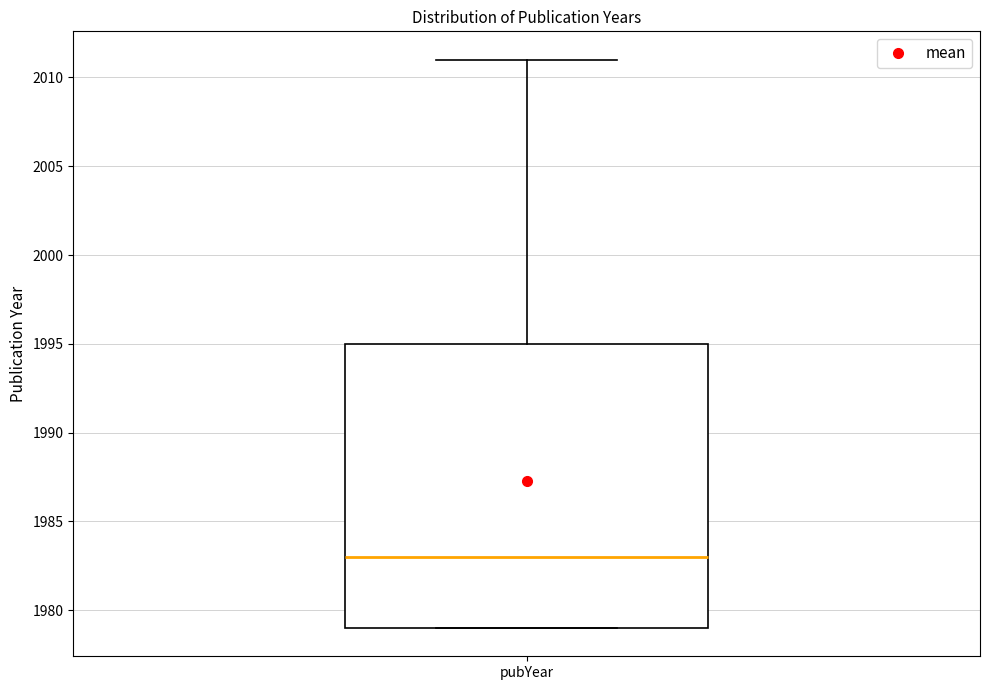

Transcribe this box plot: give where the median line is, the range the box spans, and where the two whiskers end, as read against the y-axis. The values are not printed on the chart, so give them approximately, as read against the axis.

median 1983, box 1979 to 1995, whiskers 1979 to 2011